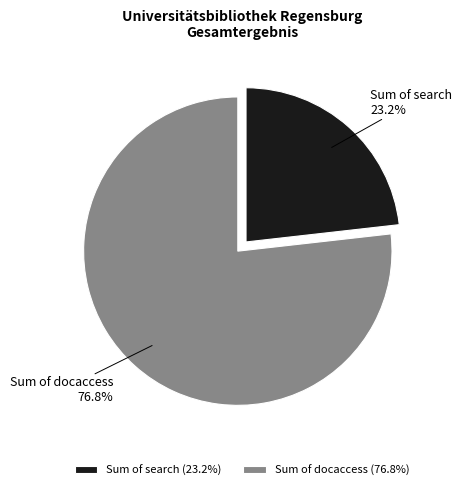

How many slices are in this pie chart?

2